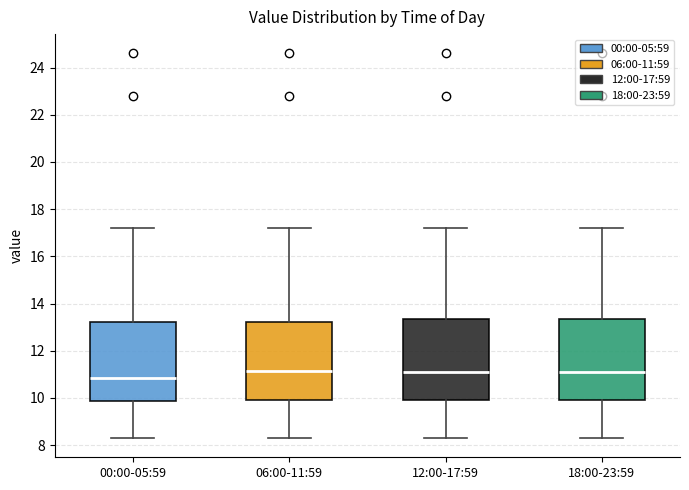

Reading left to right, transcribe this box plot: for each box, give where its median line is, the range the box spans, and where its two whiskers end, as read against the y-axis. The values are not printed on the chart, so give them approximately, as read against the axis.

00:00-05:59: median 10.8, box 9.8 to 13.2, whiskers 8.4 to 17.2
06:00-11:59: median 11.2, box 10.0 to 13.2, whiskers 8.4 to 17.2
12:00-17:59: median 11.2, box 10.0 to 13.4, whiskers 8.4 to 17.2
18:00-23:59: median 11.2, box 10.0 to 13.4, whiskers 8.4 to 17.2